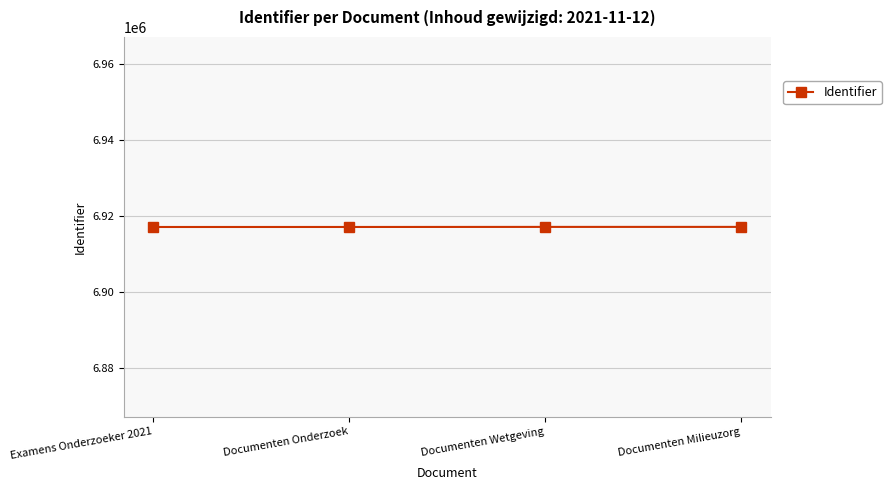

What is the maximum value shown in the chart?

6917153